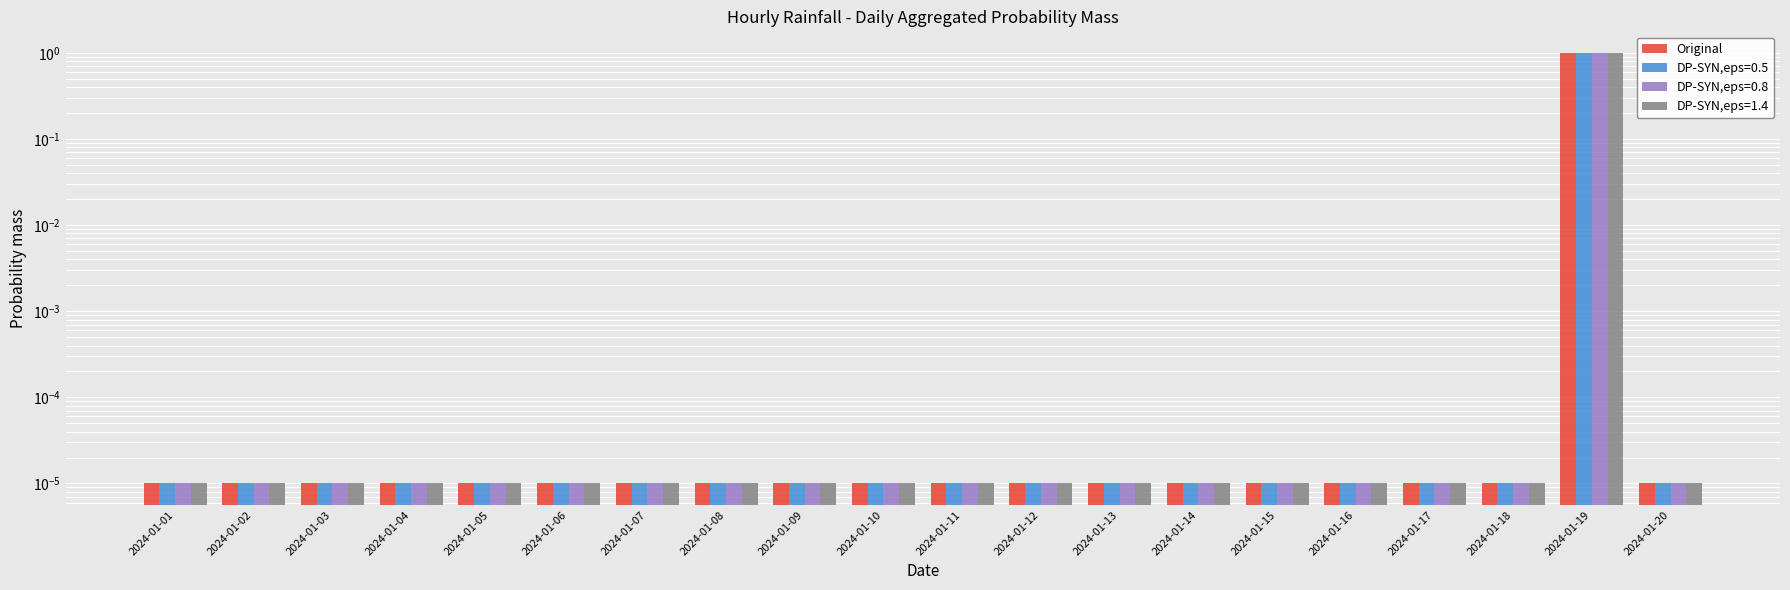

How many distinct data groups are displayed?

1